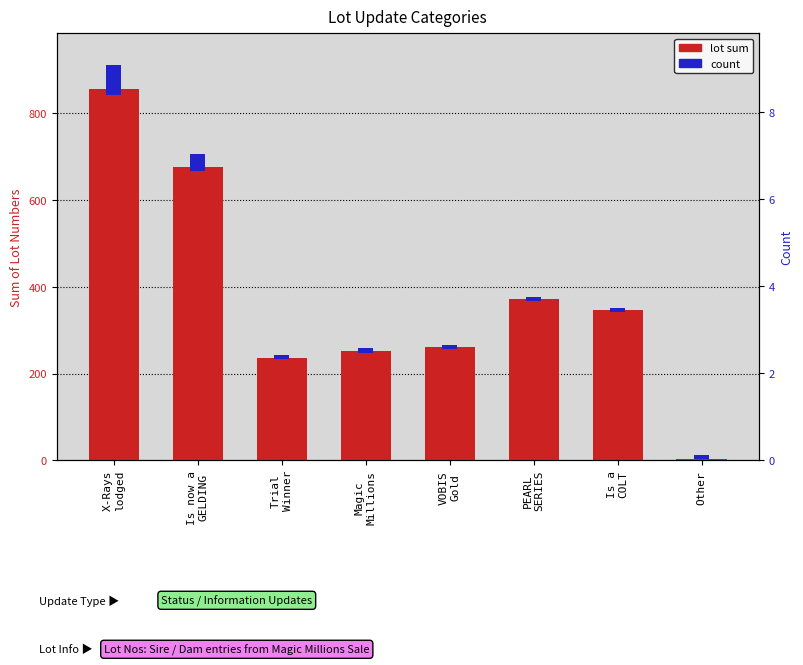

Rank the series at Other from lowest to highest value.

lot sum, count